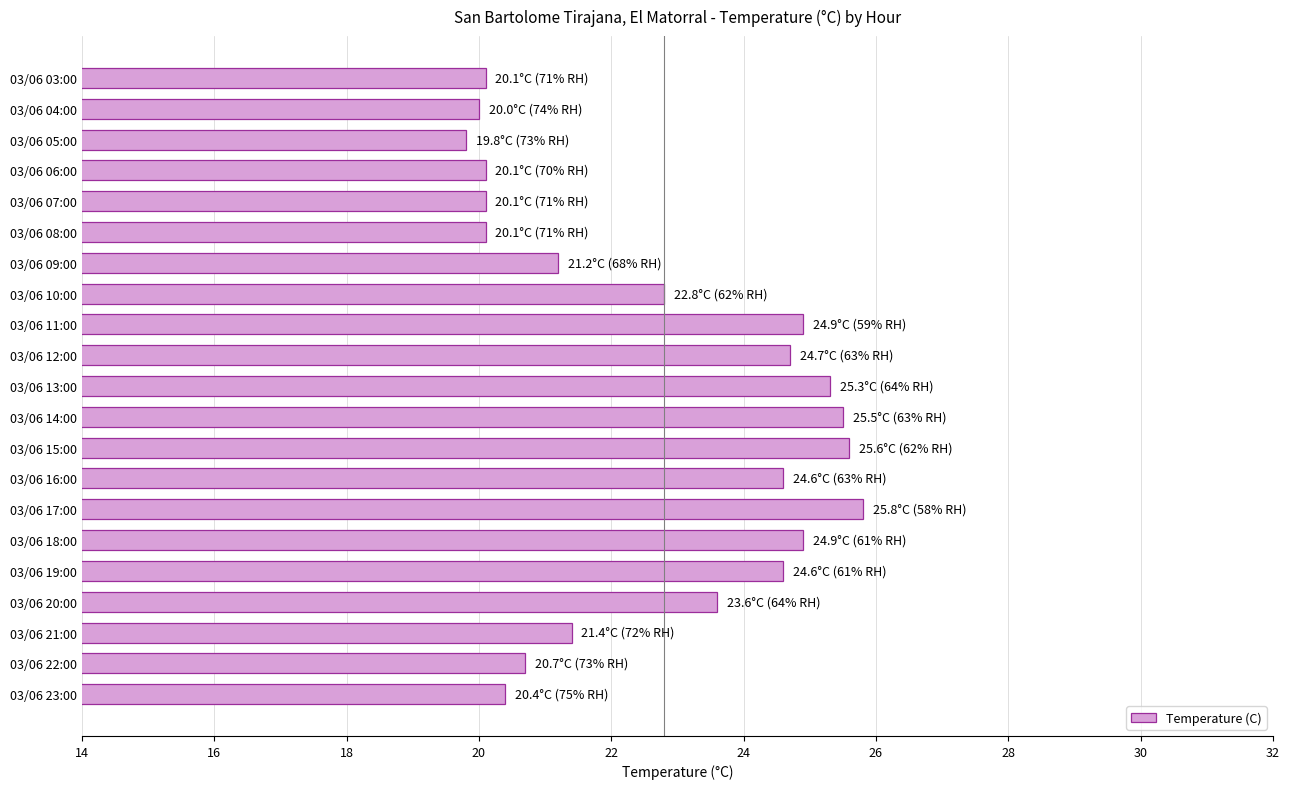

What is the approximate value at 03/06 22:00?

20.7